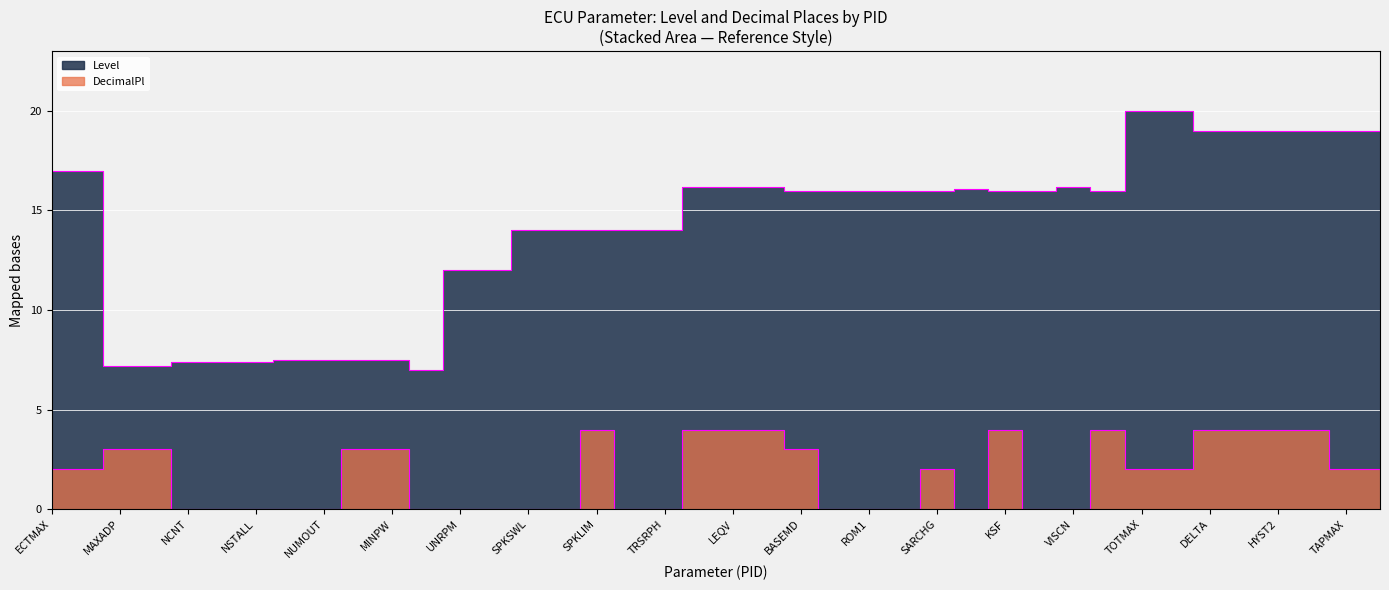

How many values in the DecimalPl series exceed 2?

15